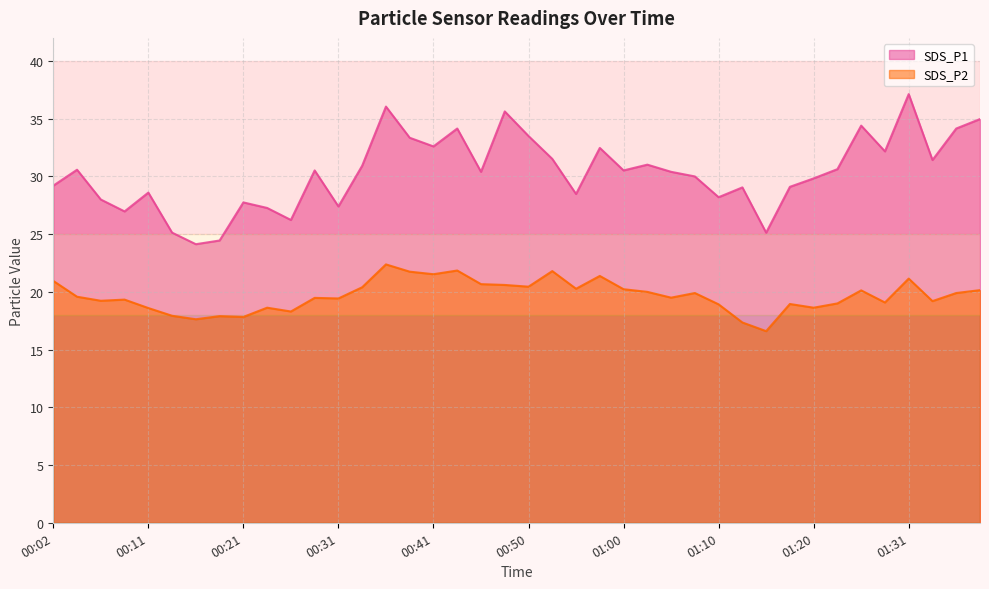

Reading left to right, extract all data points from this chart.

SDS_P1: 29.2	30.6	28.0	27.0	28.6	25.1	24.1	24.4	27.8	27.3	26.2	30.5	27.4	30.9	36.0	33.4	32.6	34.1	30.4	35.6	33.5	31.5	28.5	32.5	30.5	31.0	30.4	30.0	28.2	29.1	25.1	29.1	29.8	30.6	34.4	32.2	37.1	31.4	34.1	35.0
SDS_P2: 20.9	19.6	19.2	19.3	18.6	17.9	17.6	17.9	17.8	18.6	18.3	19.5	19.4	20.4	22.4	21.8	21.5	21.9	20.7	20.6	20.4	21.8	20.3	21.4	20.2	20.0	19.5	19.9	18.9	17.4	16.6	18.9	18.6	19.0	20.1	19.1	21.1	19.2	19.9	20.1